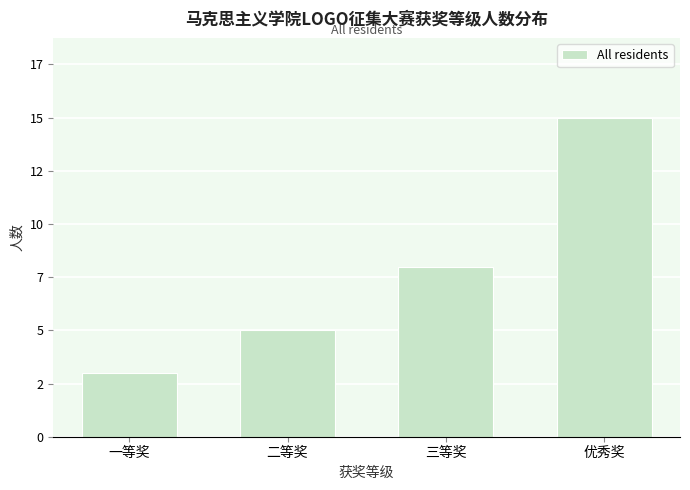

Are the bars horizontal?

No